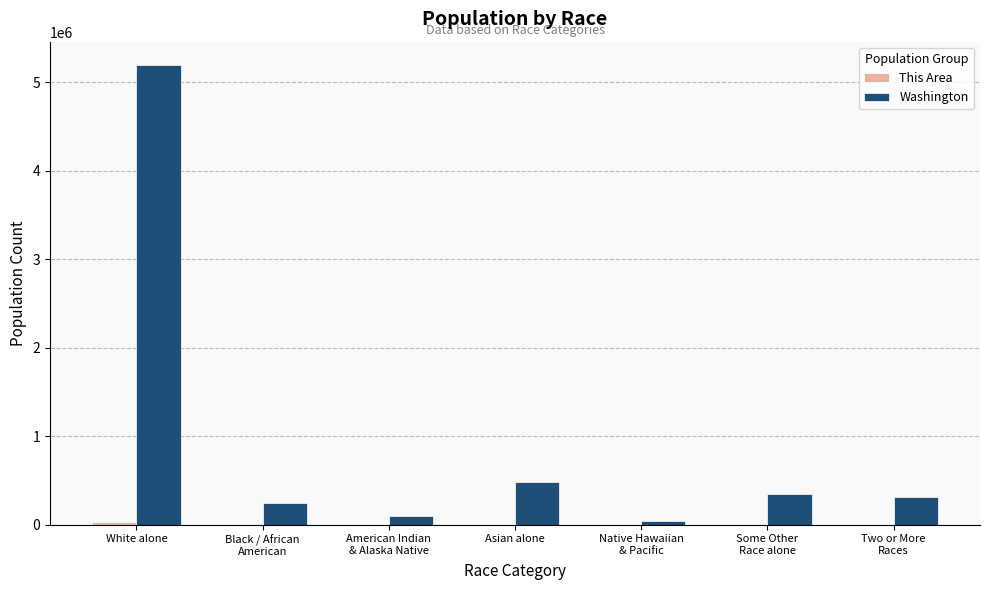

Which series has the largest range (max minus min)?

Washington